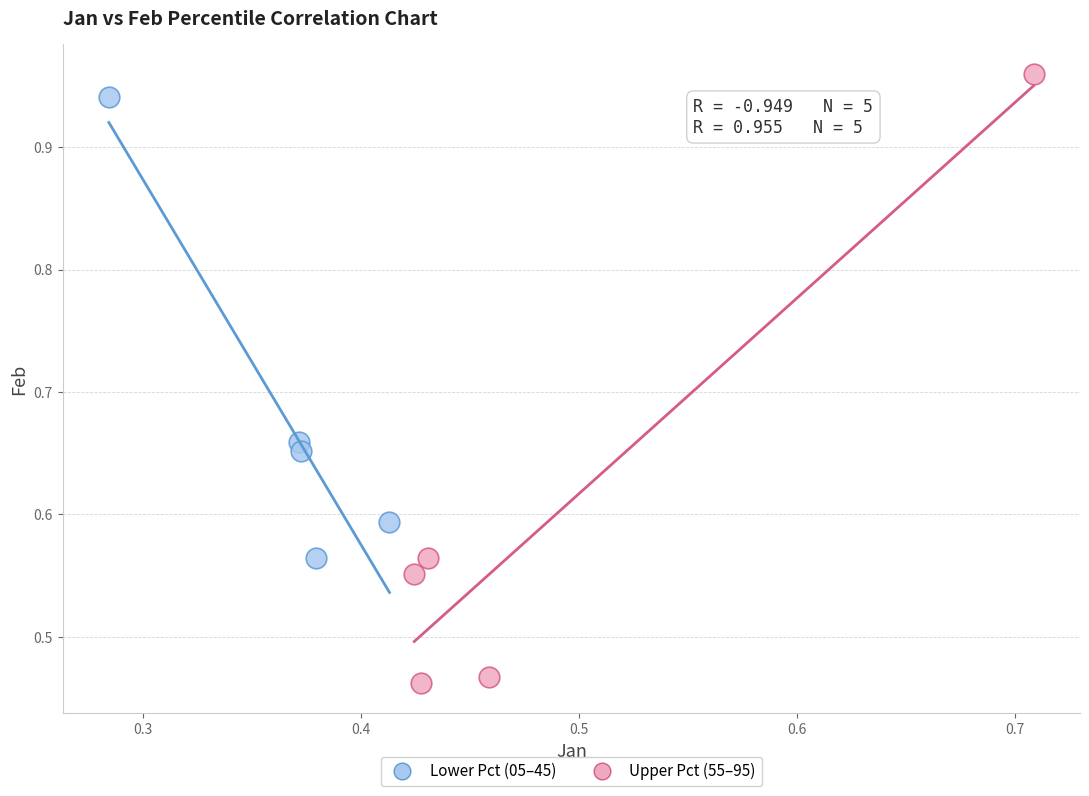

Which series has the widest spread of Y values?

Upper Pct (55–95)